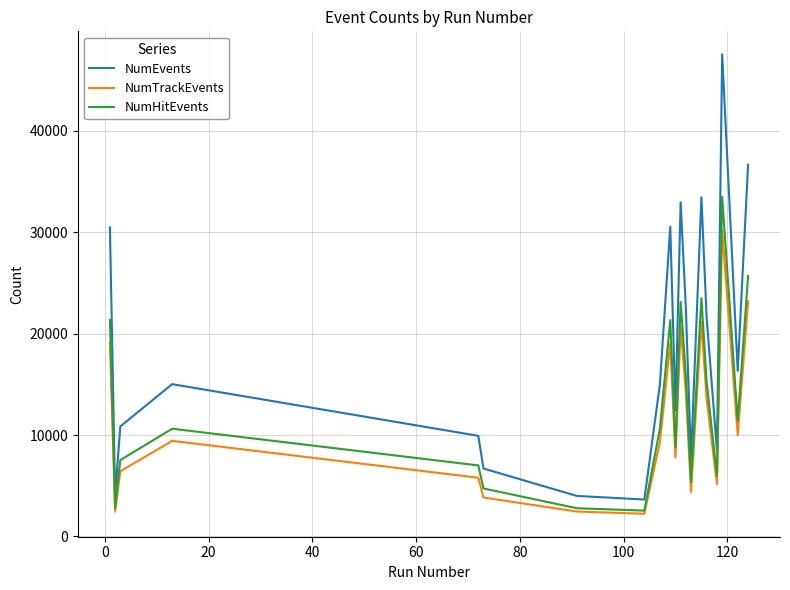

What is the maximum value for NumHitEvents?

33504